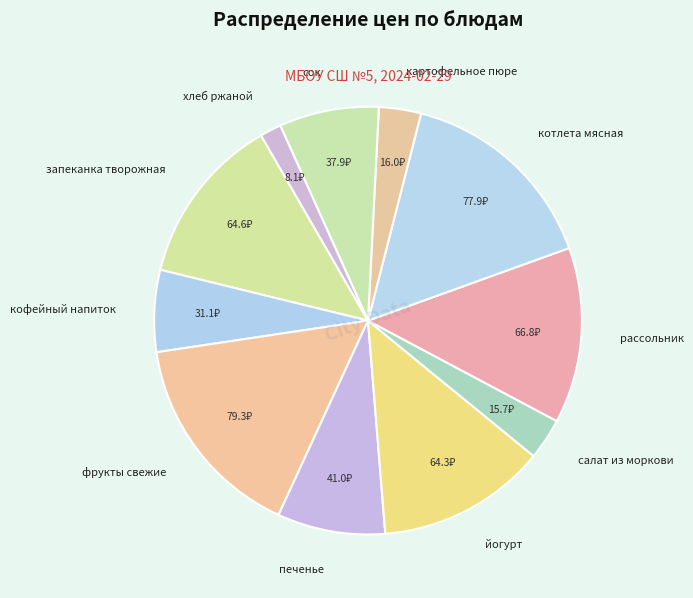

Do салат из моркови and йогурт together represent more than half of the pie?

No